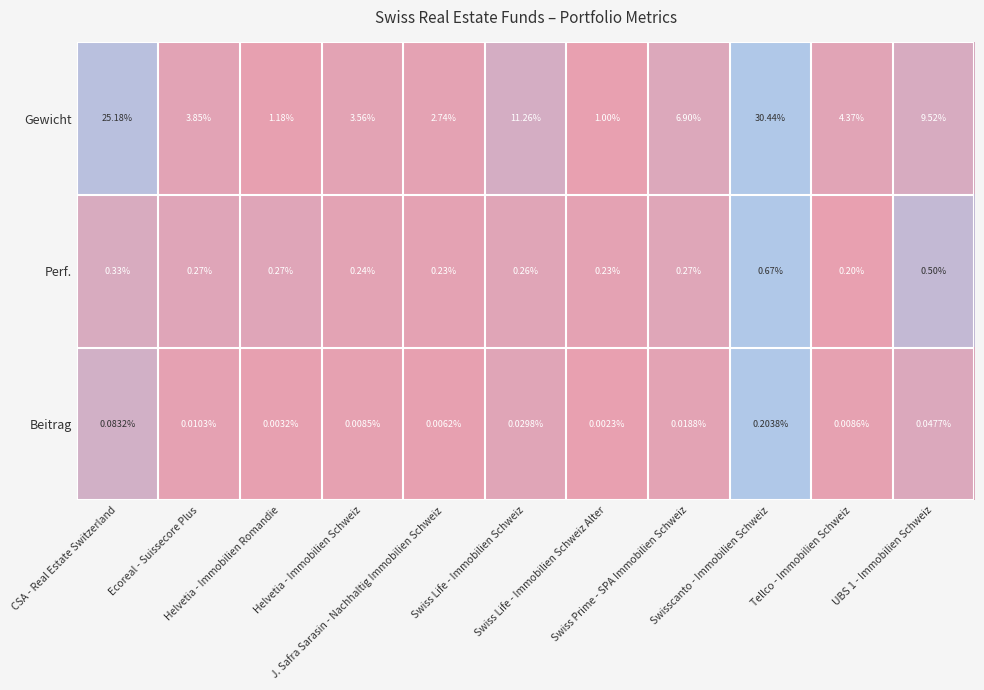

At which category is the sum across all series the highest?

Swisscanto - Immobilien Schweiz